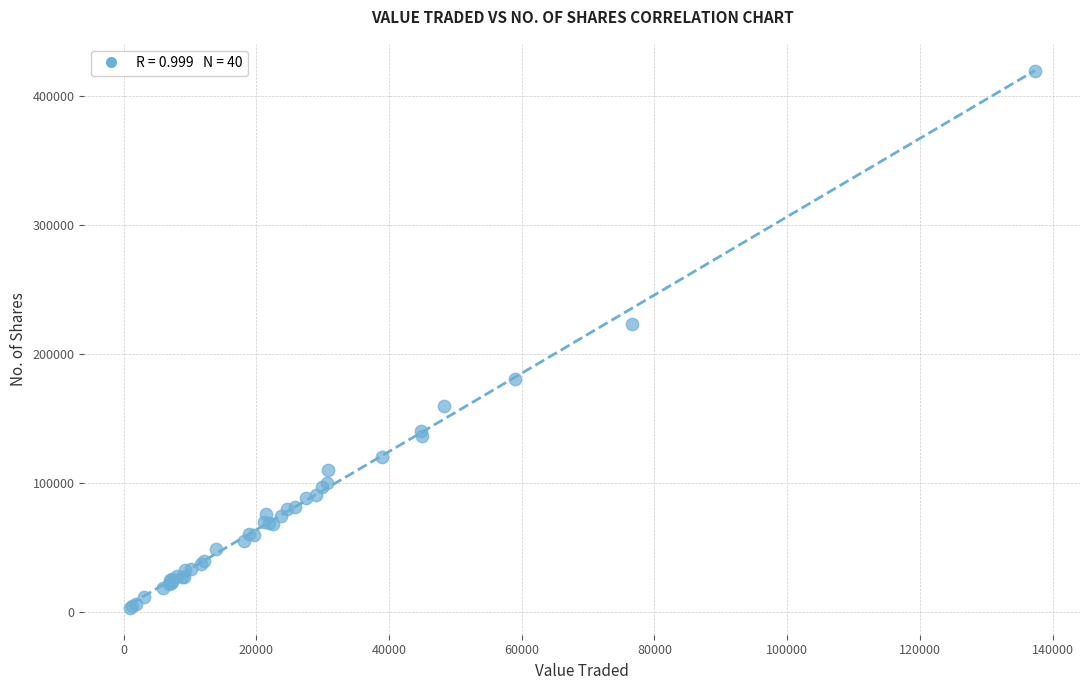

What Y value in the scatter plot is closest to 211057?

223201